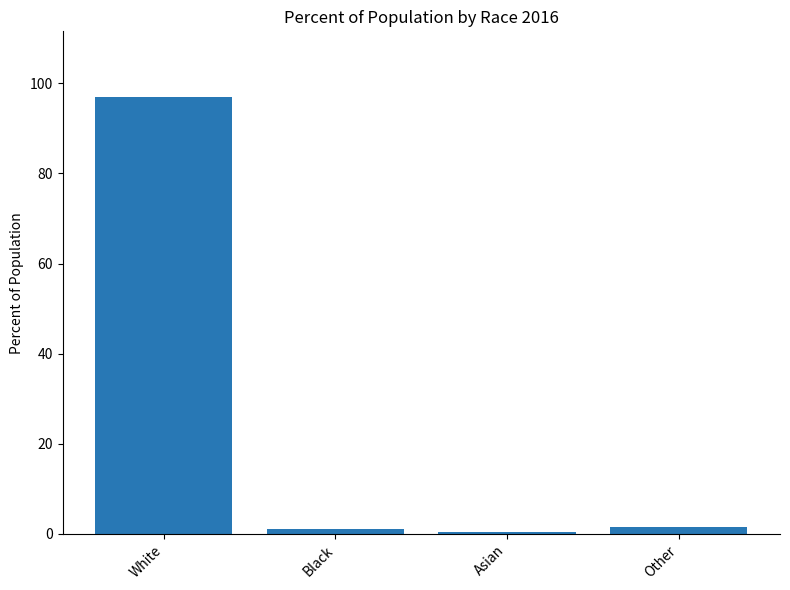

What is the minimum value shown in the chart?

0.4